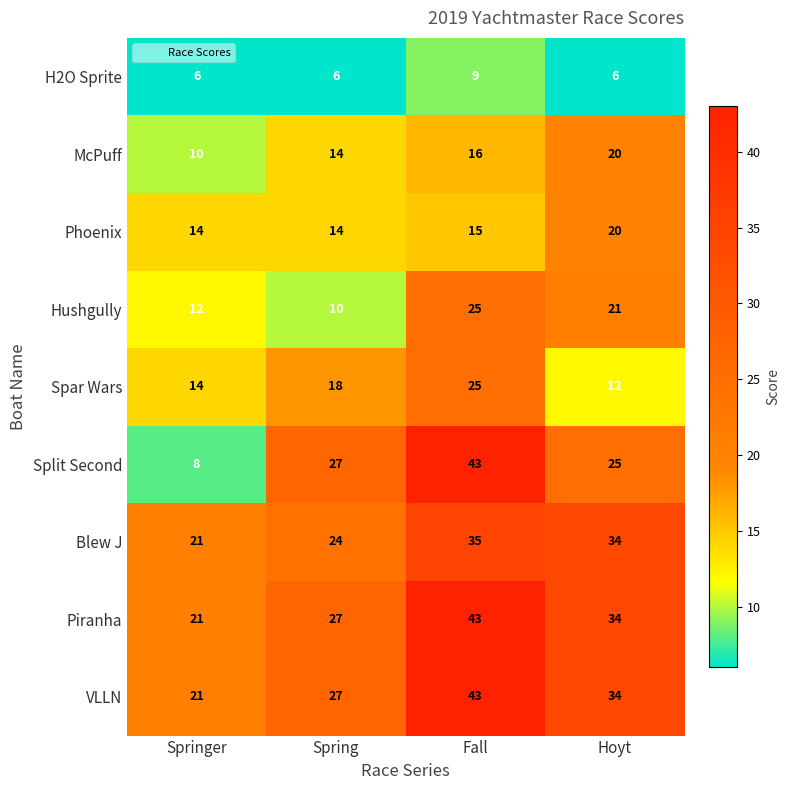

What is the spread (max minus min) of values at Fall?

34